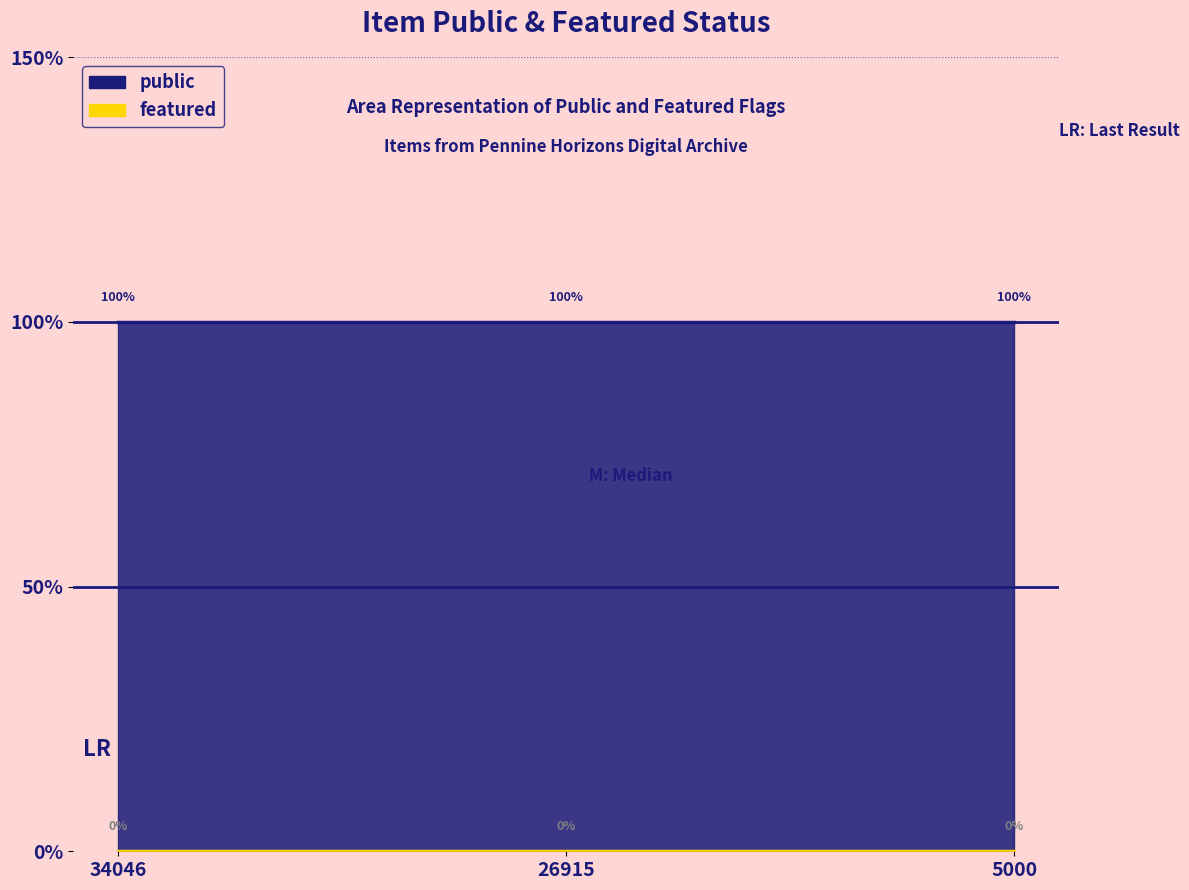

What is the sum of the public values at 34046 and 5000?

2